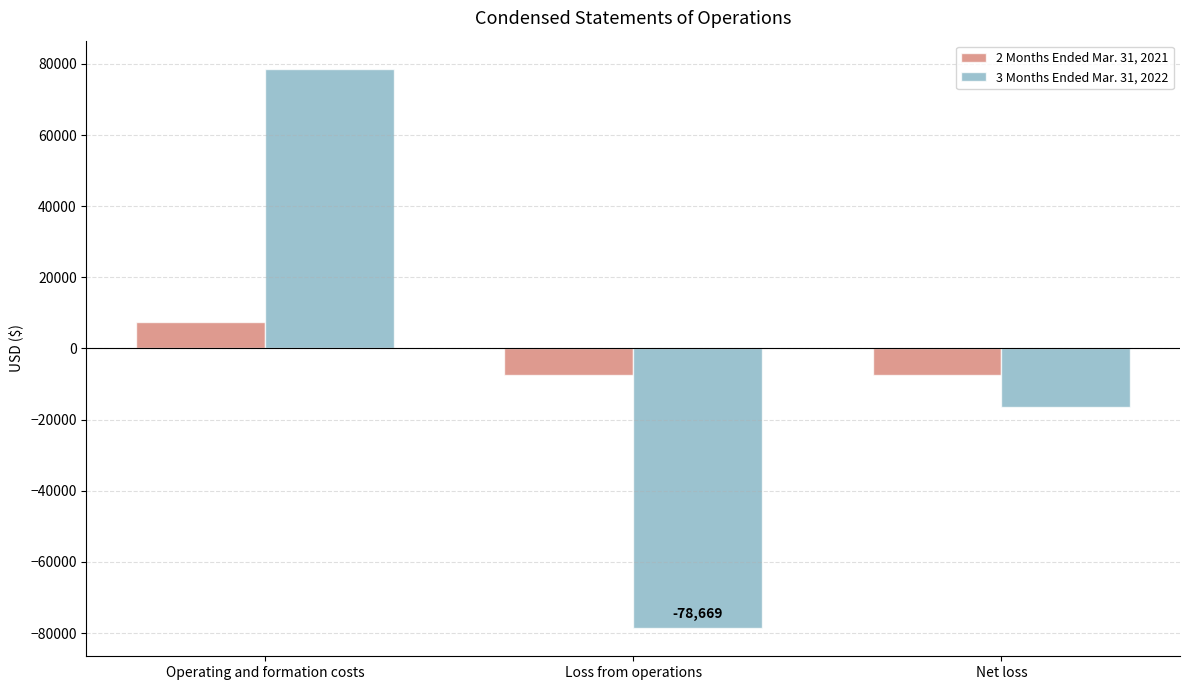

What is the maximum value shown in the chart?

78669